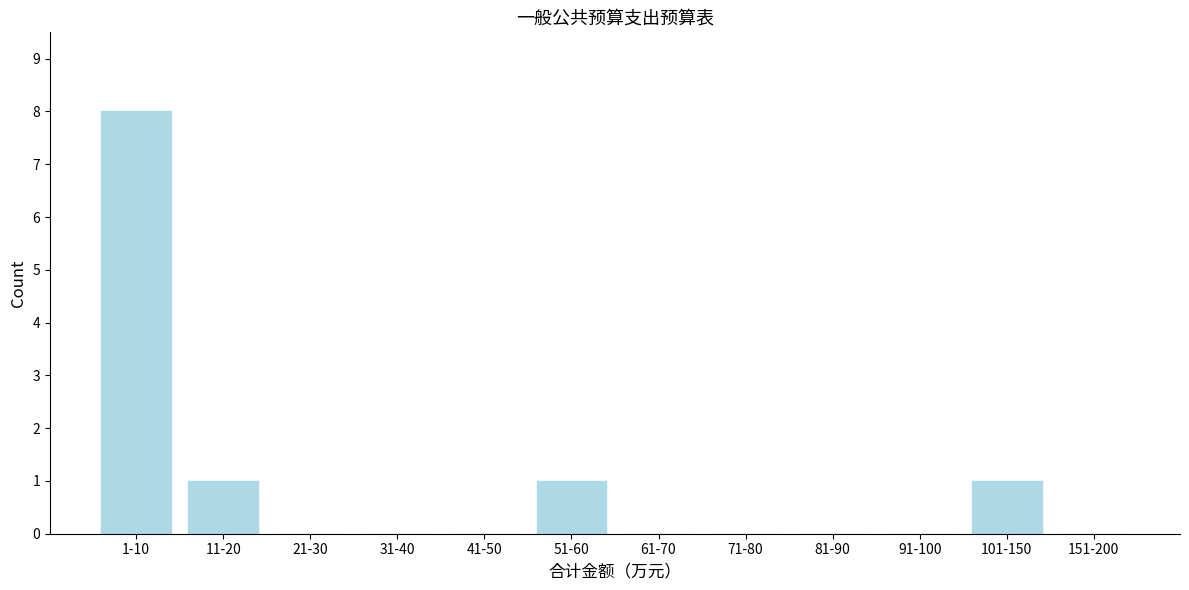

Reading left to right, transcribe all the data shown in this chart.

1-10=8	11-20=1	21-30=0	31-40=0	41-50=0	51-60=1	61-70=0	71-80=0	81-90=0	91-100=0	101-150=1	151-200=0